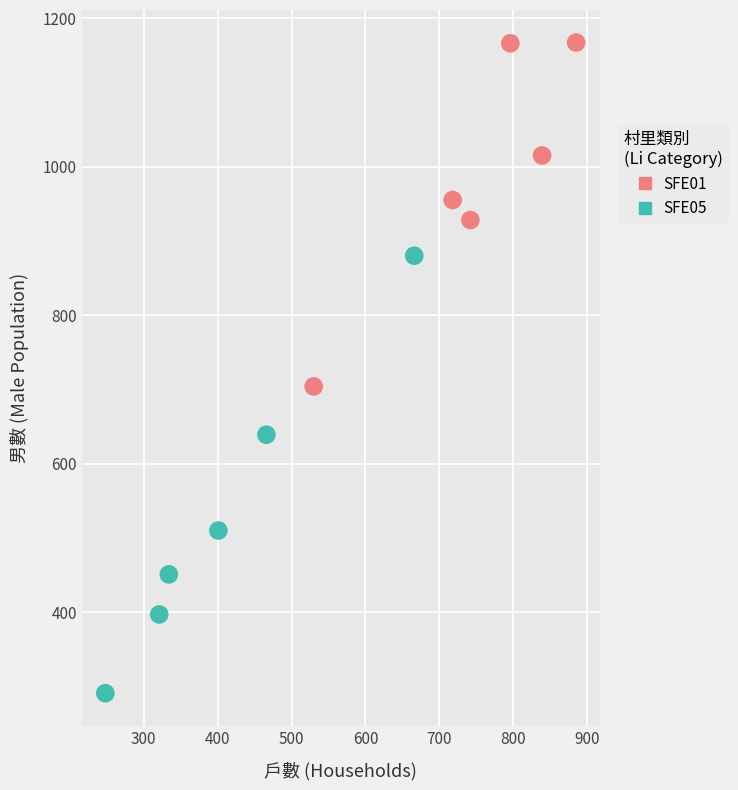

What are all the series names shown in the legend?

SFE01, SFE05